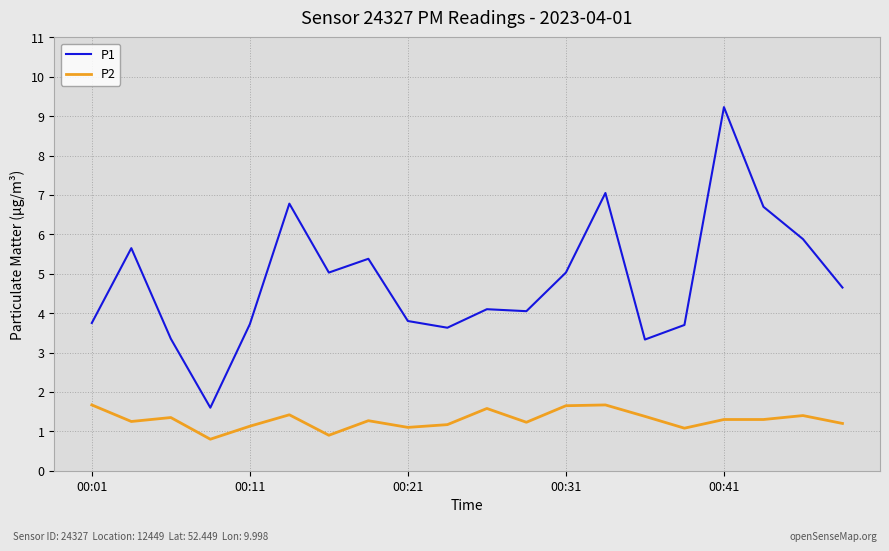

Which series has the largest range (max minus min)?

P1